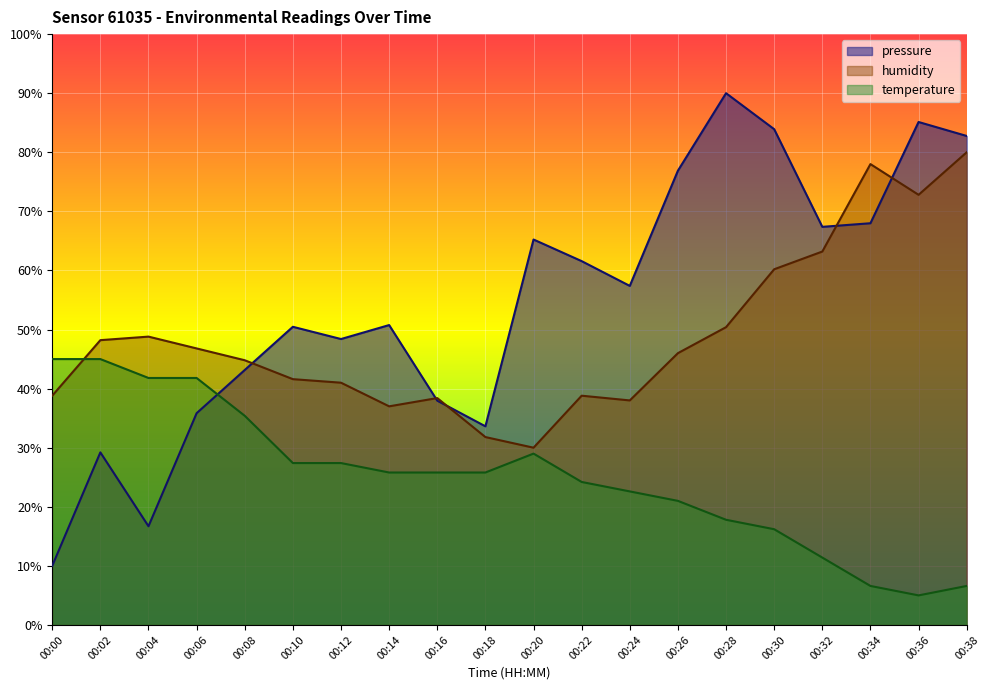

List the series in order of their peak value, highest first.

pressure, humidity, temperature